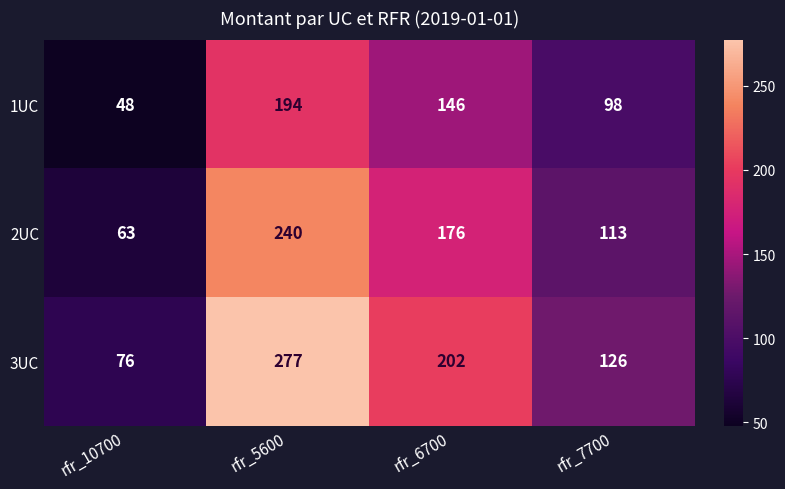

Reading right to left, list all the values displayed in this chart.

1UC: 98	146	194	48
2UC: 113	176	240	63
3UC: 126	202	277	76